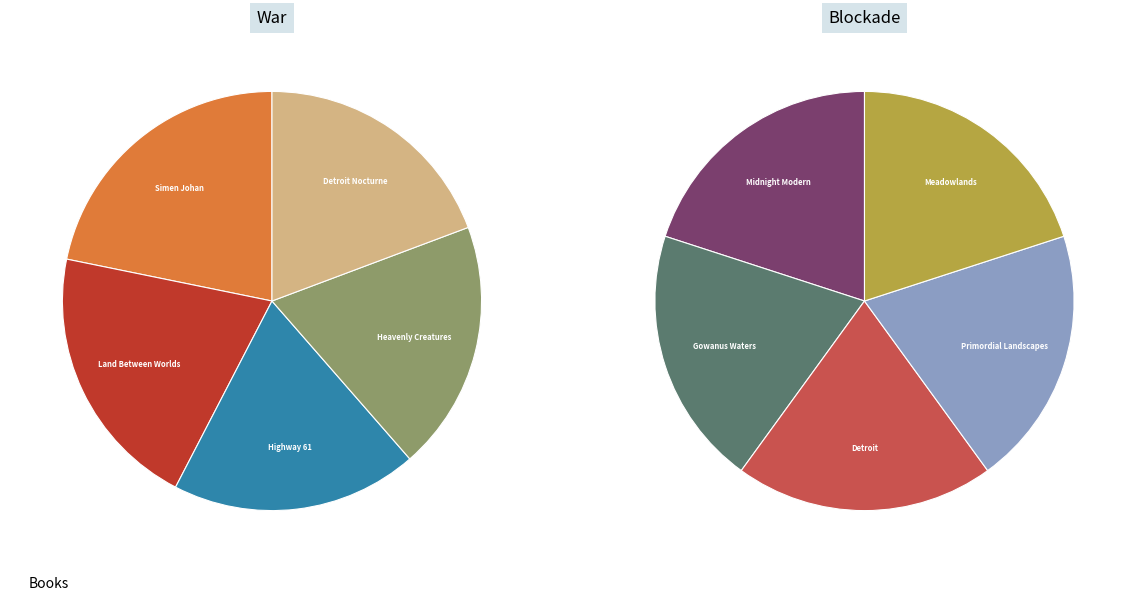

Combined, do Detroit Nocturne and Land Between Worlds account for over 50%?

No